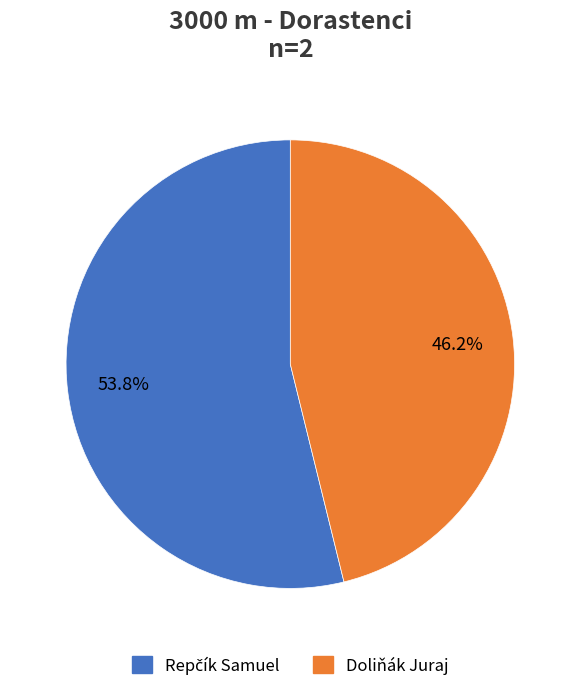

What portion of the pie excludes Doliňák Juraj?

53.8%